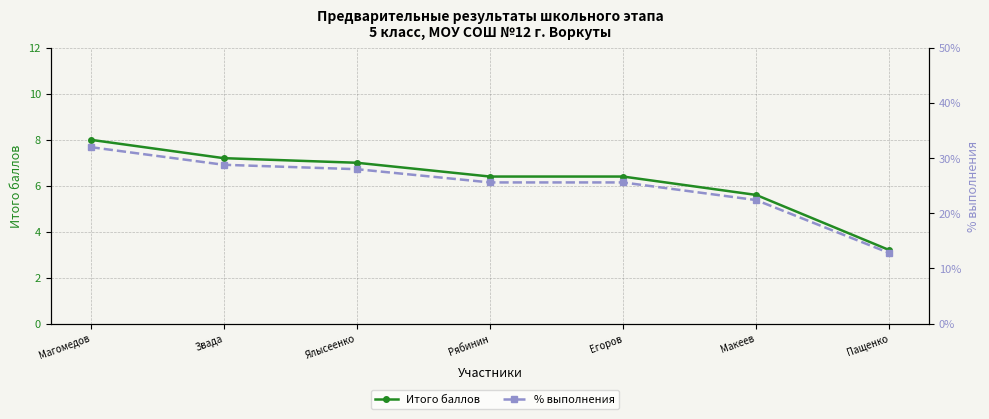

True or false: % выполнения and Итого баллов cross at least once.

False